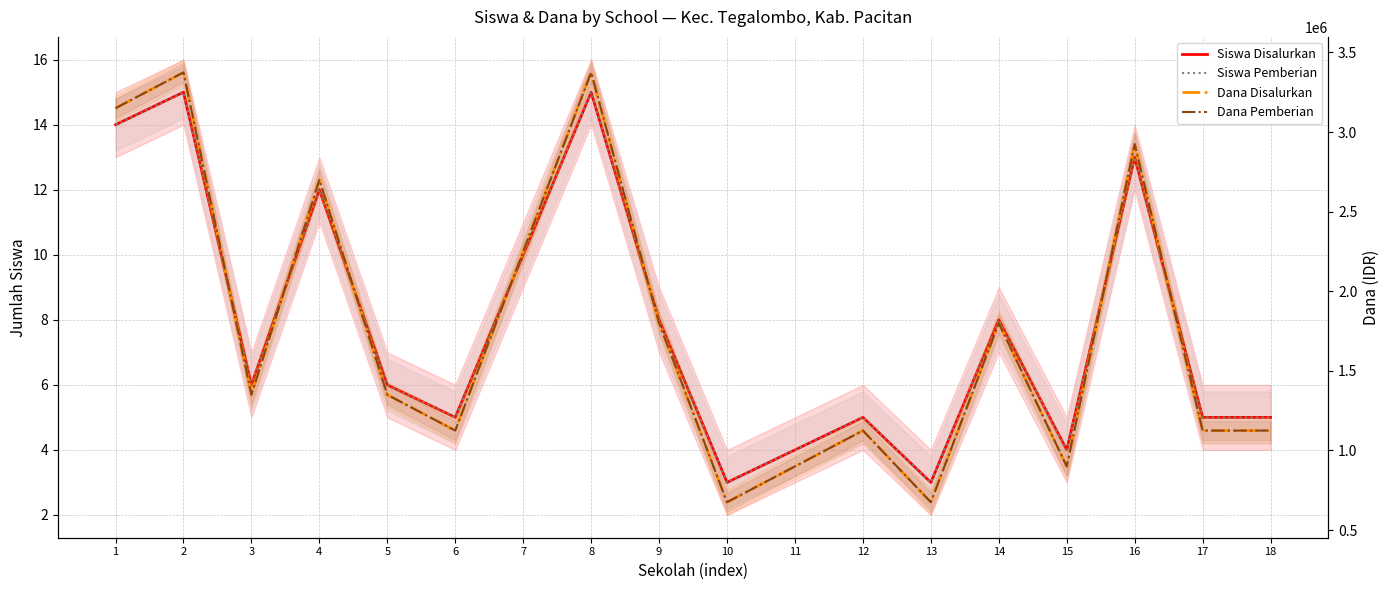

At which label does Dana Disalurkan reach its peak?

2